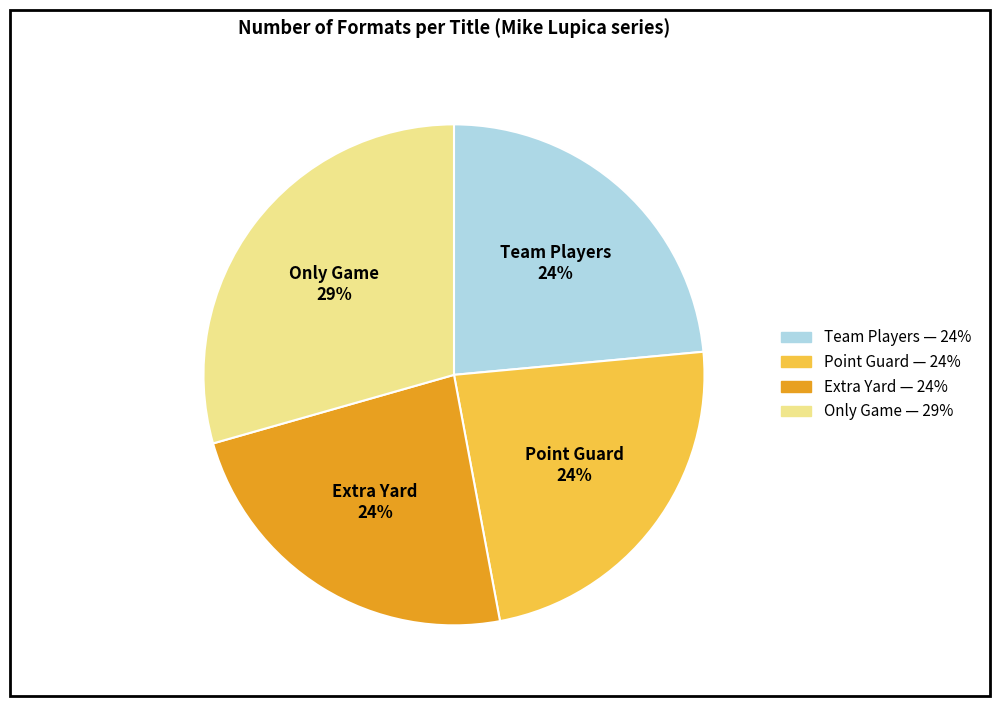

How many segments does this pie chart have?

4